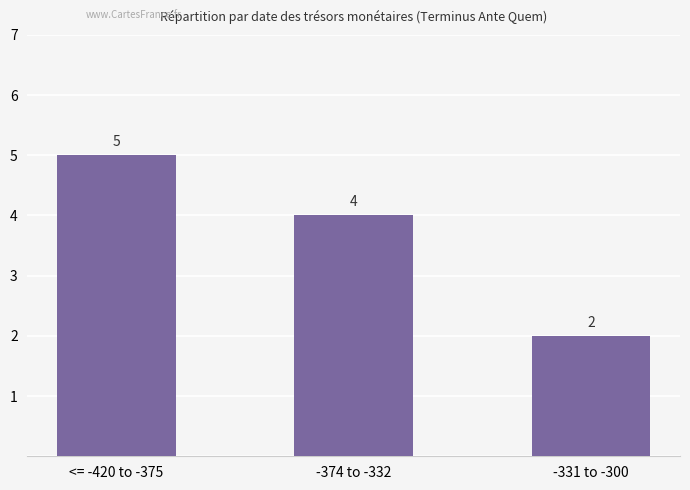

List the labels in order of value, smallest first.

-331 to -300, -374 to -332, <= -420 to -375